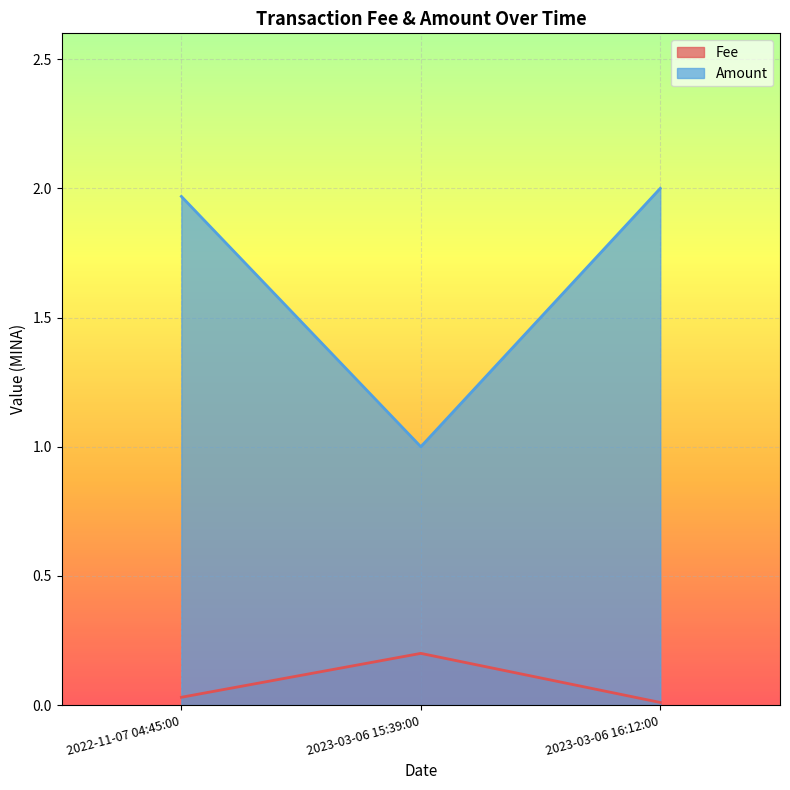

What position from the right is 2023-03-06 16:12:00?

1